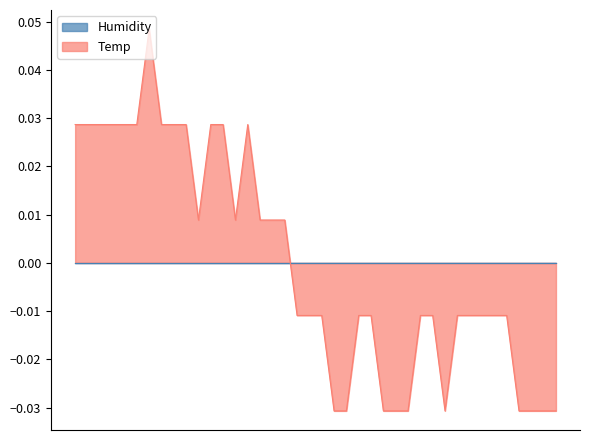

Rank the categories by value from lowest to highest.

00:51, 00:53, 01:01, 01:03, 01:05, 01:13, 01:27, 01:30, 01:32, 01:35, 00:44, 00:46, 00:48, 00:56, 00:58, 01:08, 01:10, 01:15, 01:18, 01:20, 01:22, 01:25, 00:24, 00:31, 00:36, 00:39, 00:41, 00:00, 00:02, 00:05, 00:07, 00:10, 00:12, 00:17, 00:19, 00:22, 00:27, 00:29, 00:34, 00:14